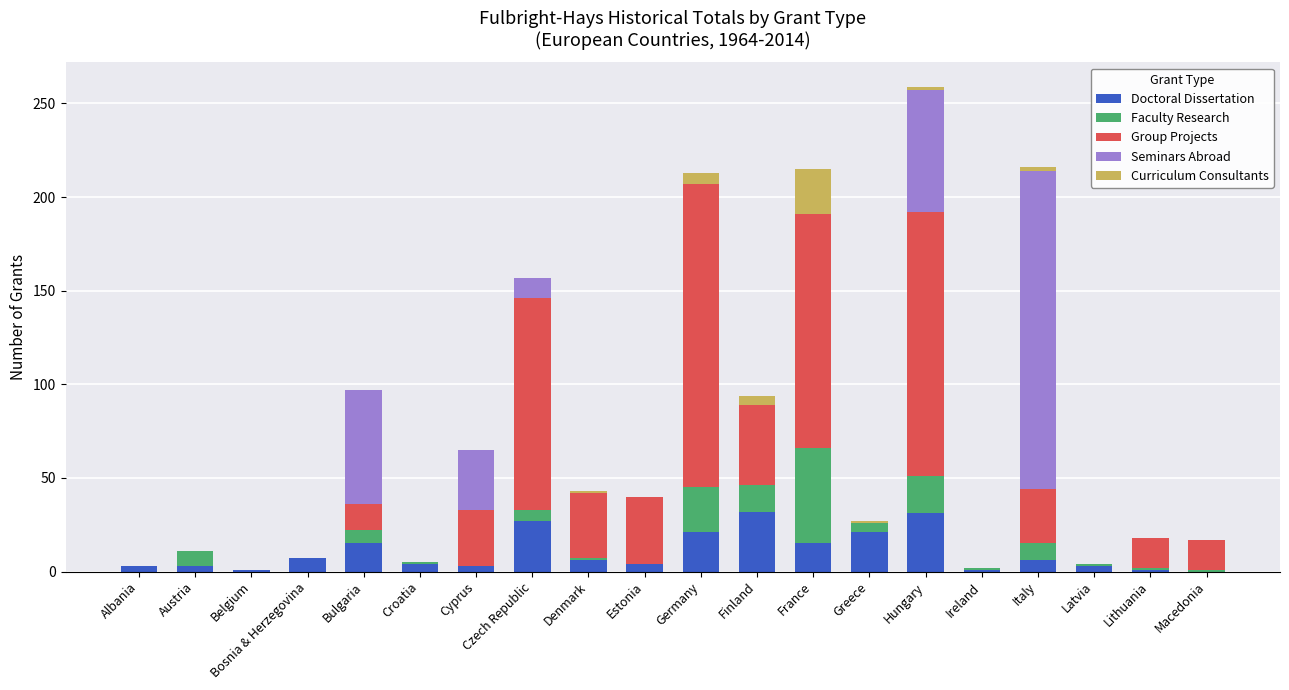

At which category is the sum across all series the highest?

Hungary